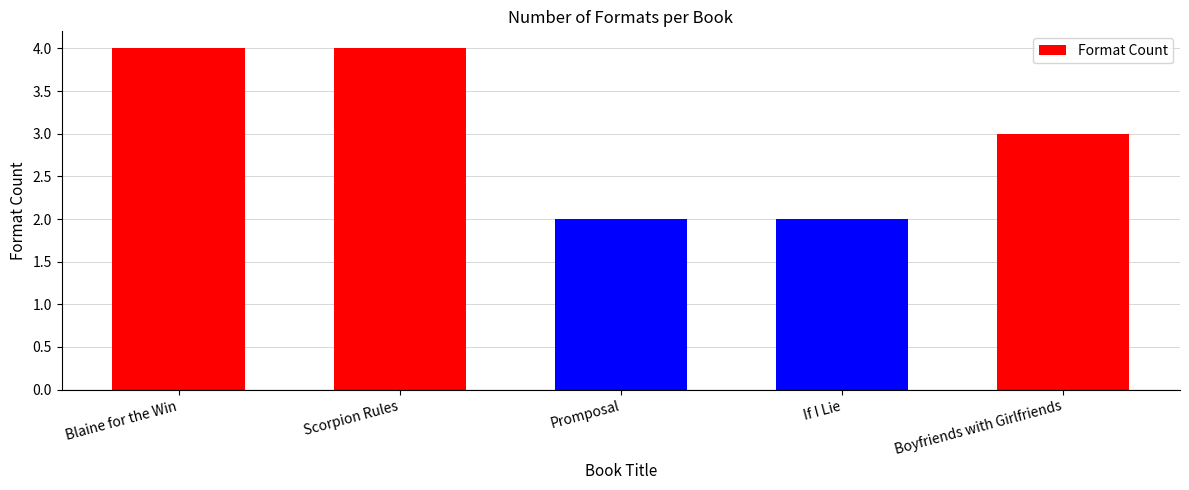

What value does the data have at Scorpion Rules?

4